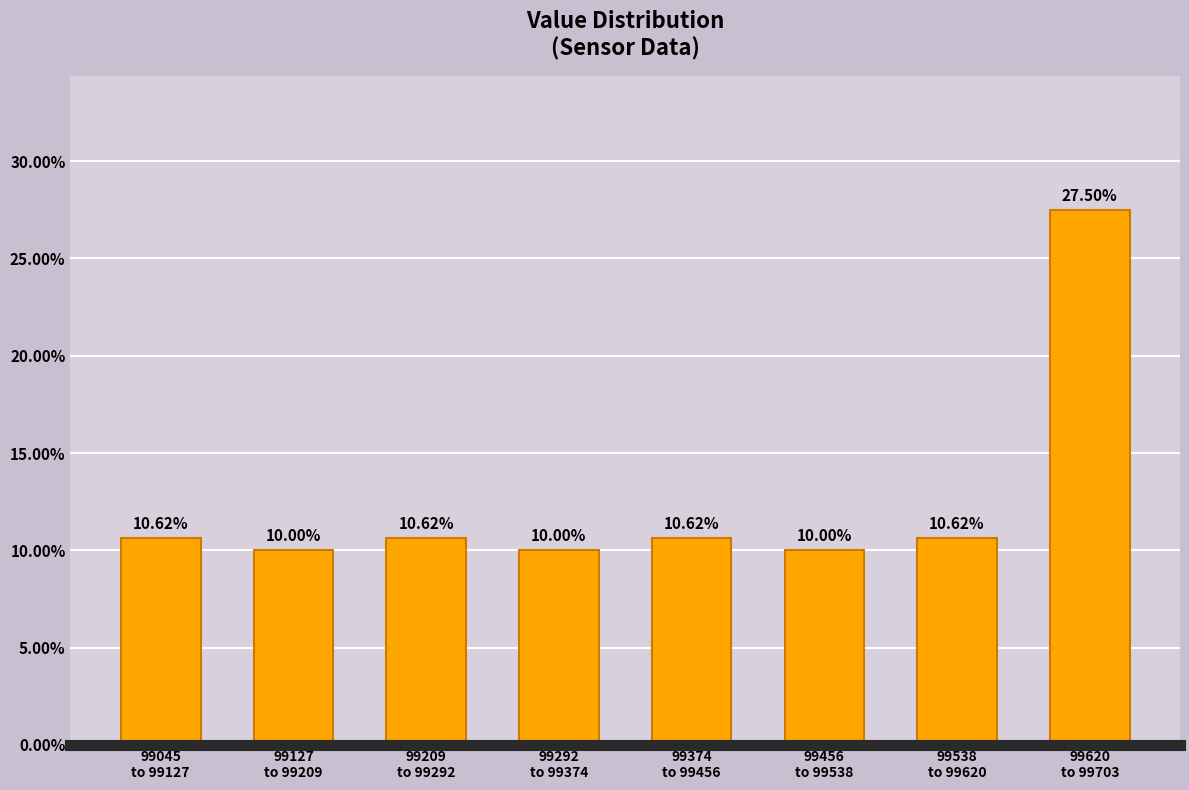

What is the average value?

12.5